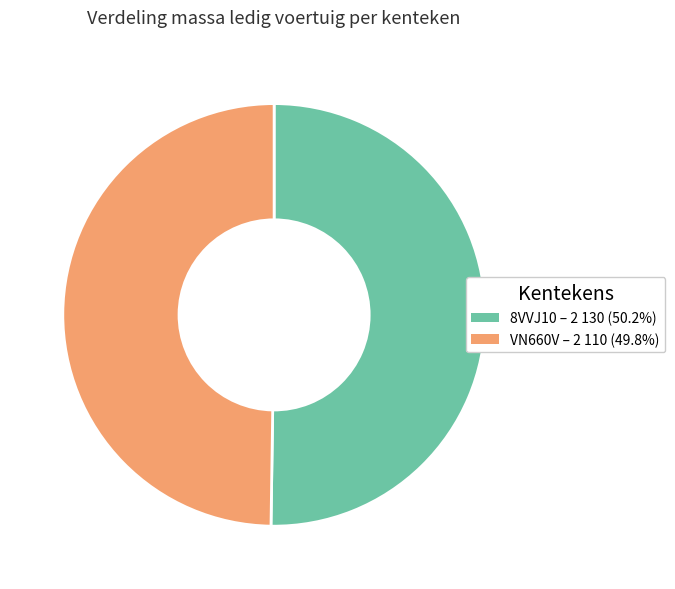

Do VN660V and 8VVJ10 together represent more than half of the pie?

Yes